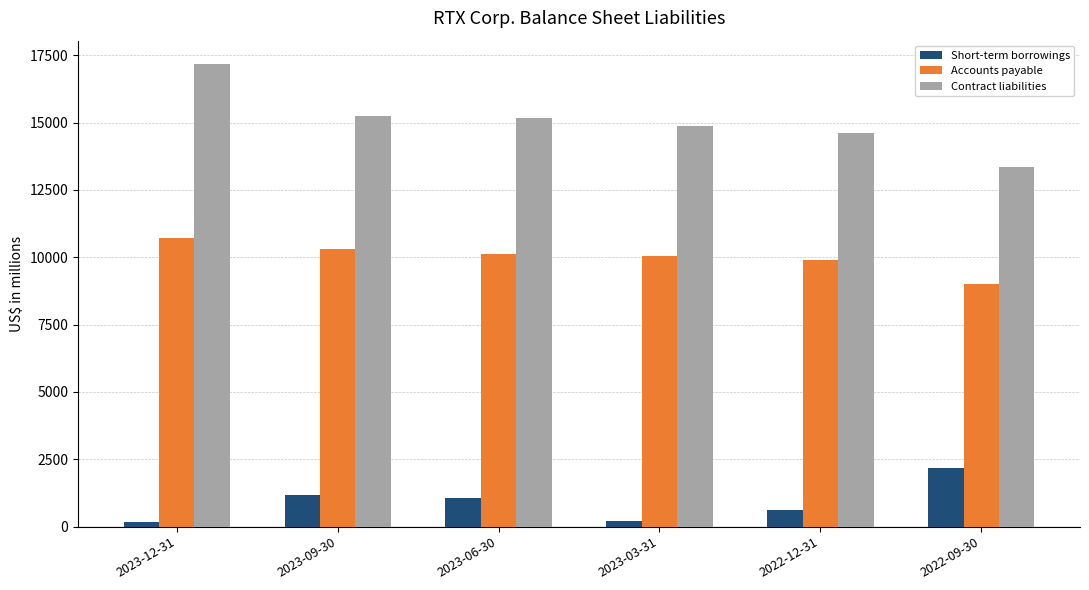

At which category is the sum across all series the highest?

2023-12-31